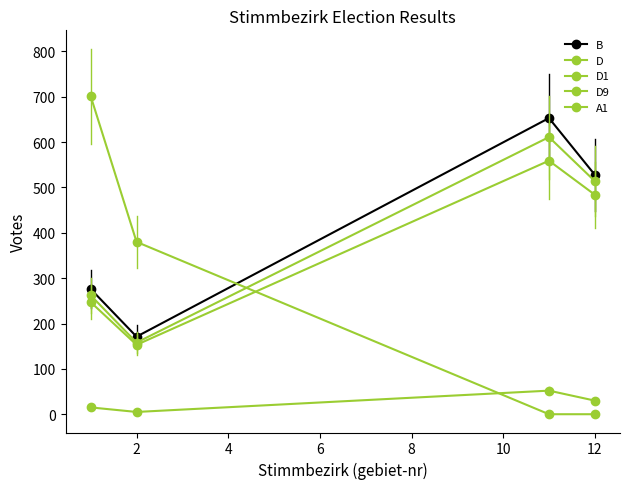

How many distinct data groups are displayed?

5